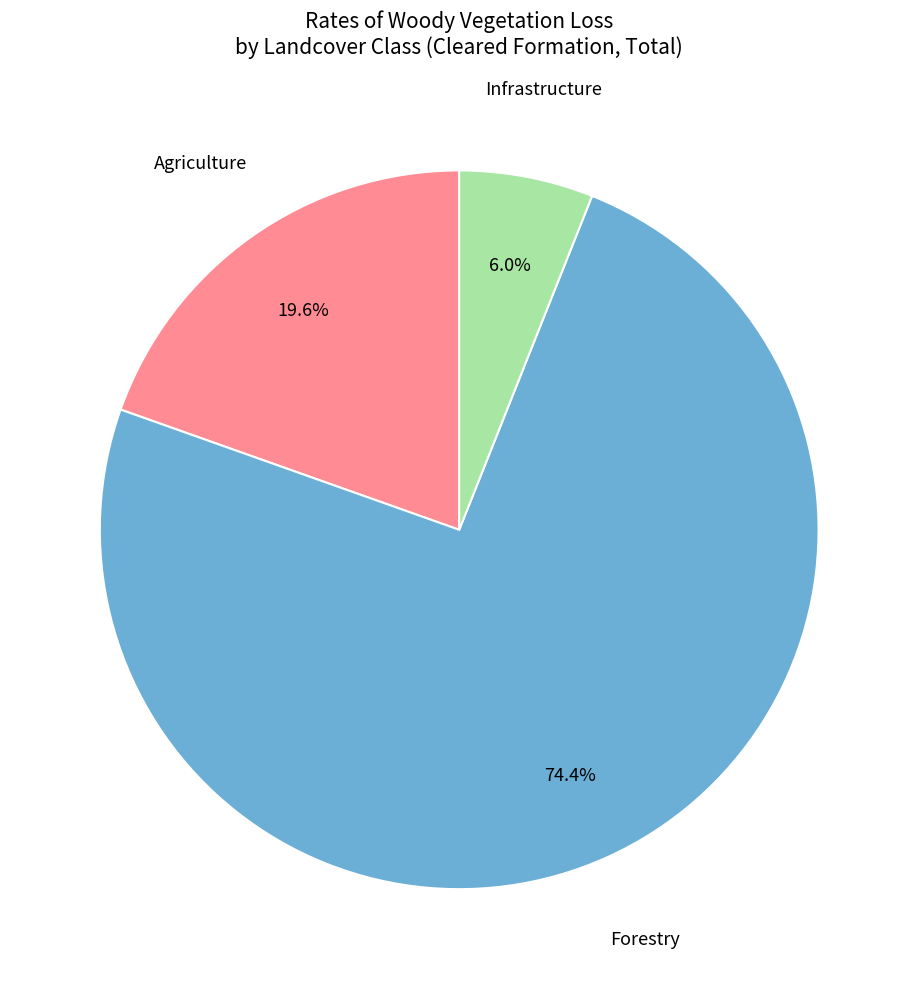

Is there a majority slice in this chart?

Yes